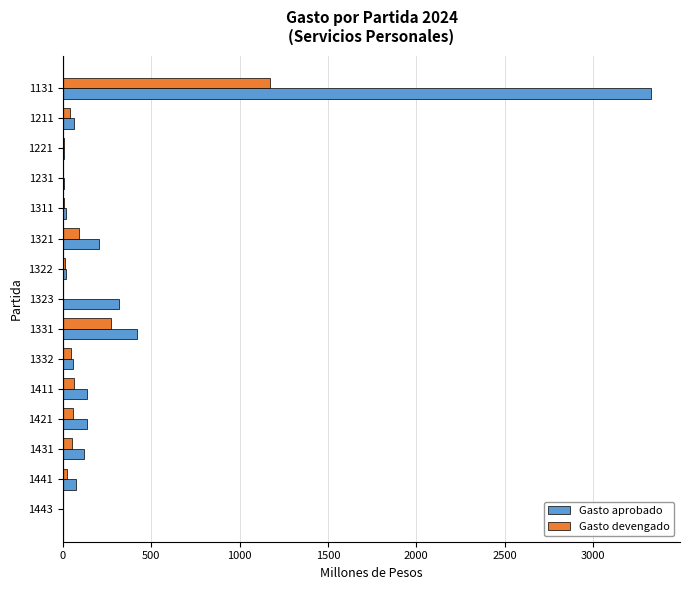

At which label is Gasto devengado closest to 585?

1331